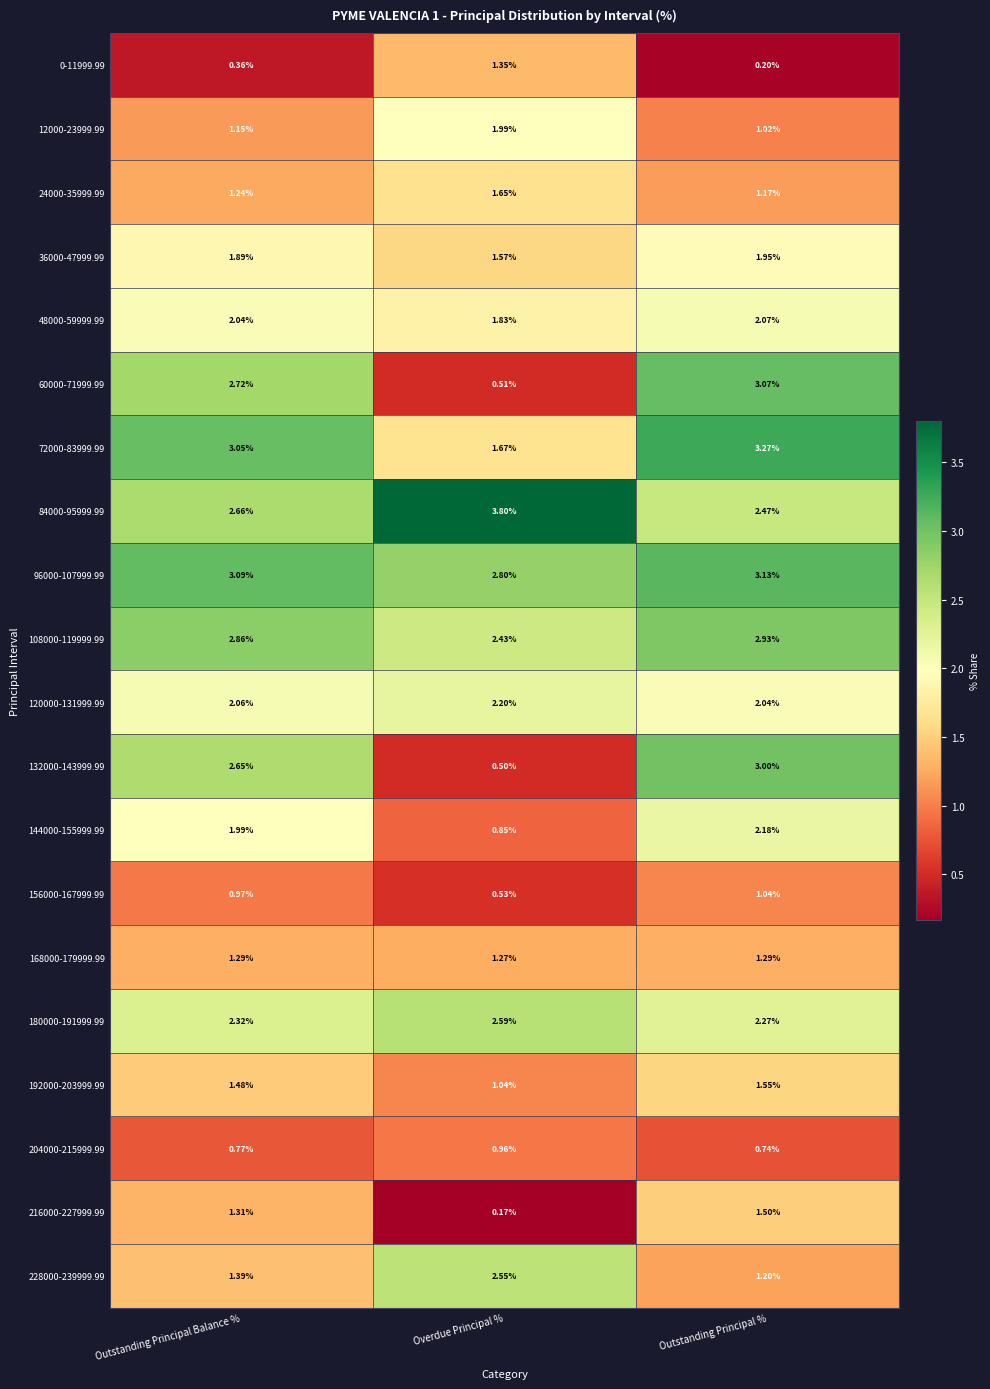

List the labels in order of 120000-131999.99 value, smallest first.

Outstanding Principal %, Outstanding Principal Balance %, Overdue Principal %